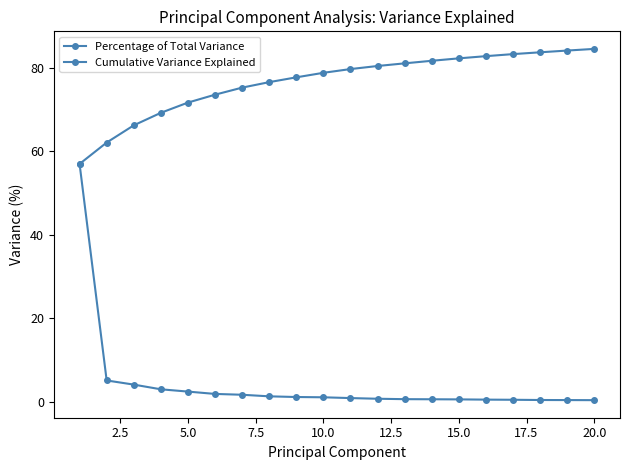

What is the greatest value displayed?

84.5